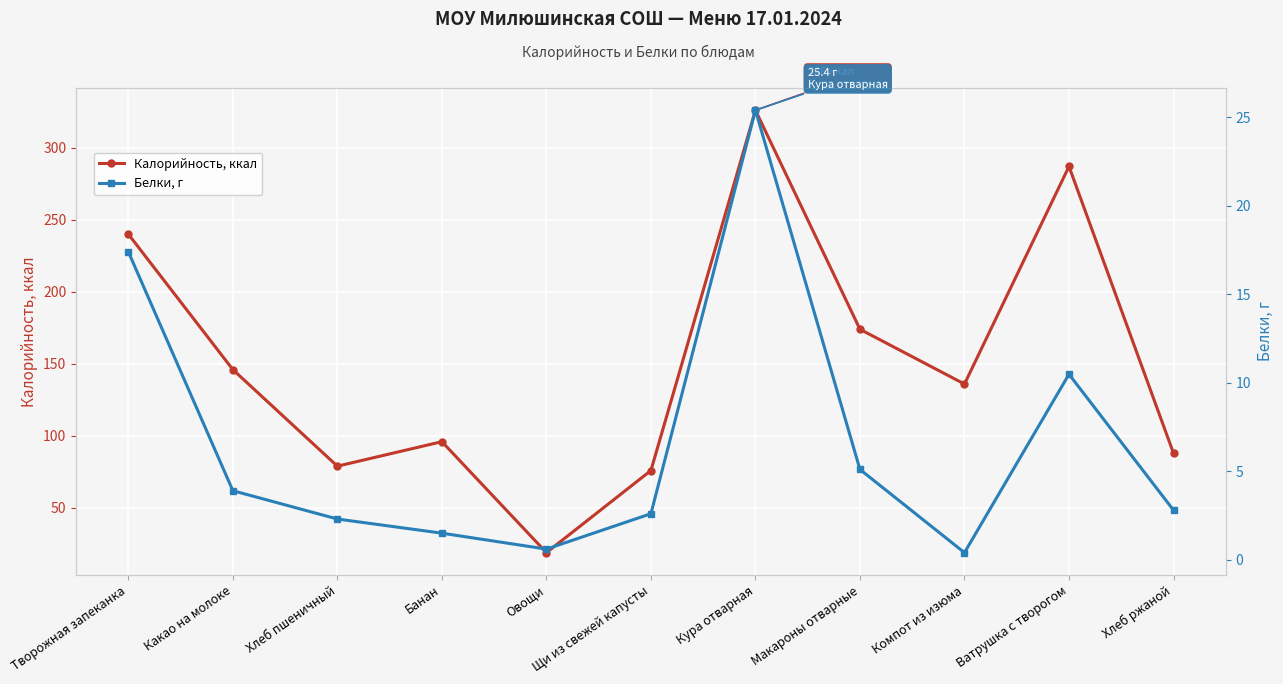

How many values in the Калорийность, ккал series exceed 136?

5